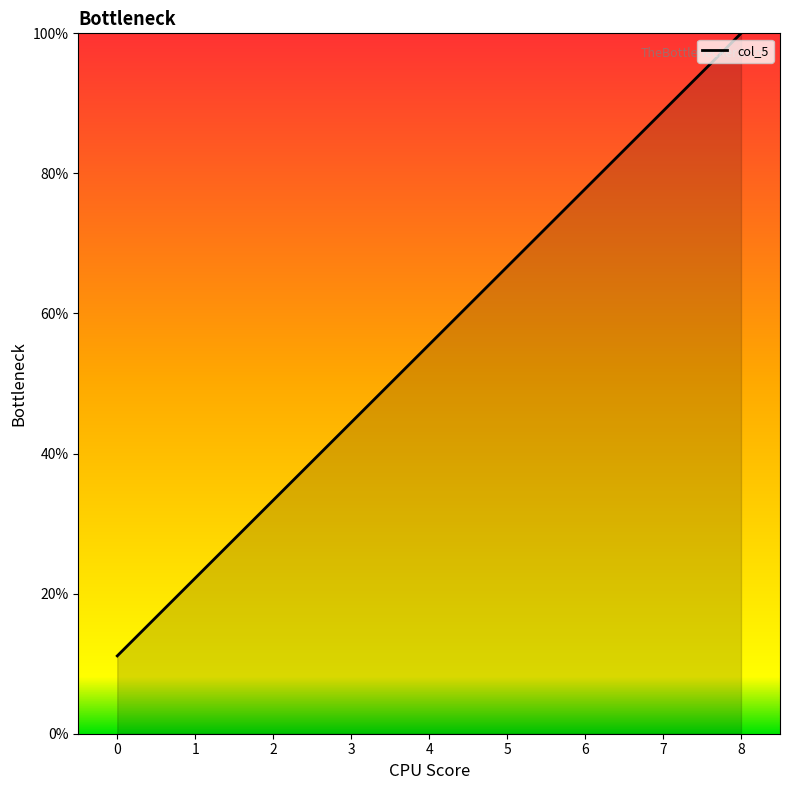

What is the smallest value displayed?

11.1